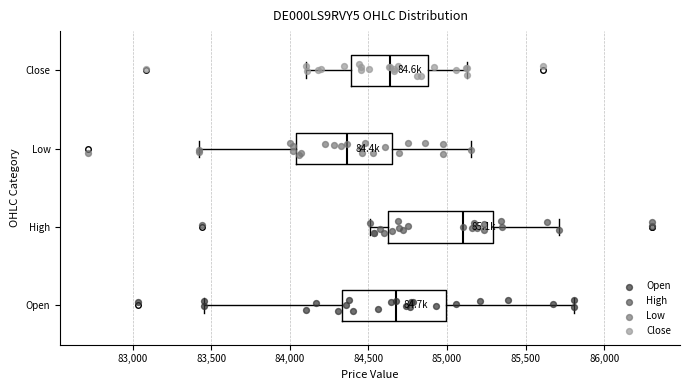

Reading bottom to top, transcribe this box plot: for each box, give where its median line is, the range the box spans, and where its two whiskers end, as read against the x-axis. The values are not printed on the chart, so give them approximately, as read against the axis.

Open: median 84650, box 84350 to 85000, whiskers 83450 to 85800
High: median 85100, box 84600 to 85300, whiskers 84500 to 85700
Low: median 84350, box 84050 to 84650, whiskers 83400 to 85150
Close: median 84650, box 84400 to 84900, whiskers 84100 to 85150